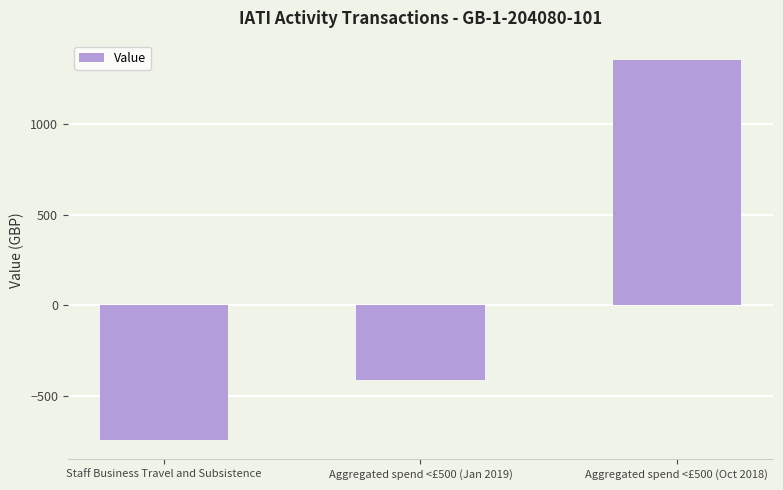

Read the value at Staff Business Travel and Subsistence, to the nearest 10.

-740